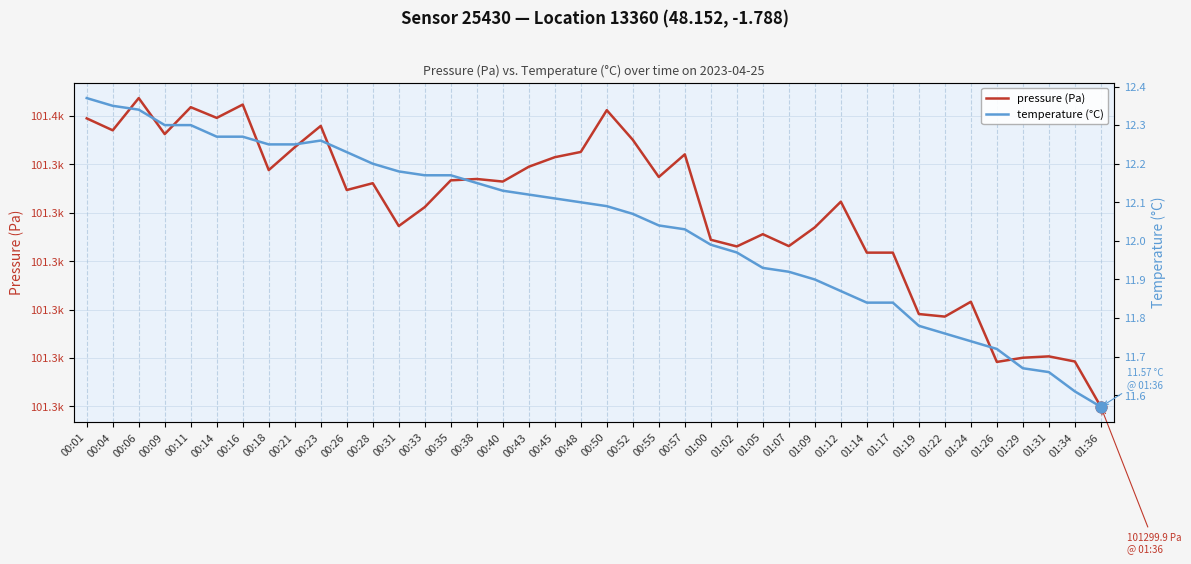

Which series contains the lowest Y value?

temperature